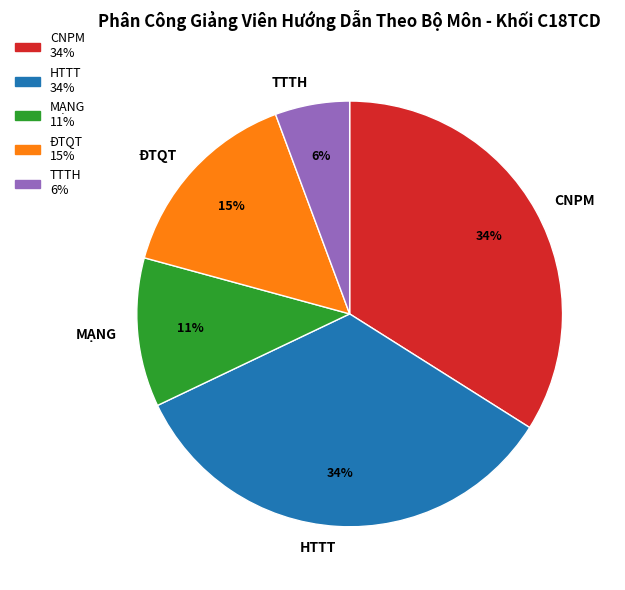

How many slices are in this pie chart?

5